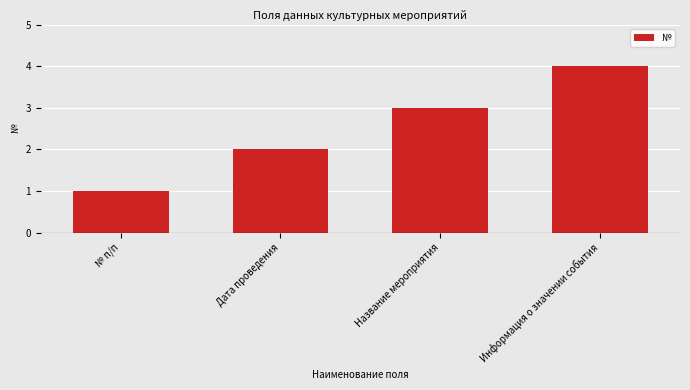

What value does the data have at Информация о значении события?

4